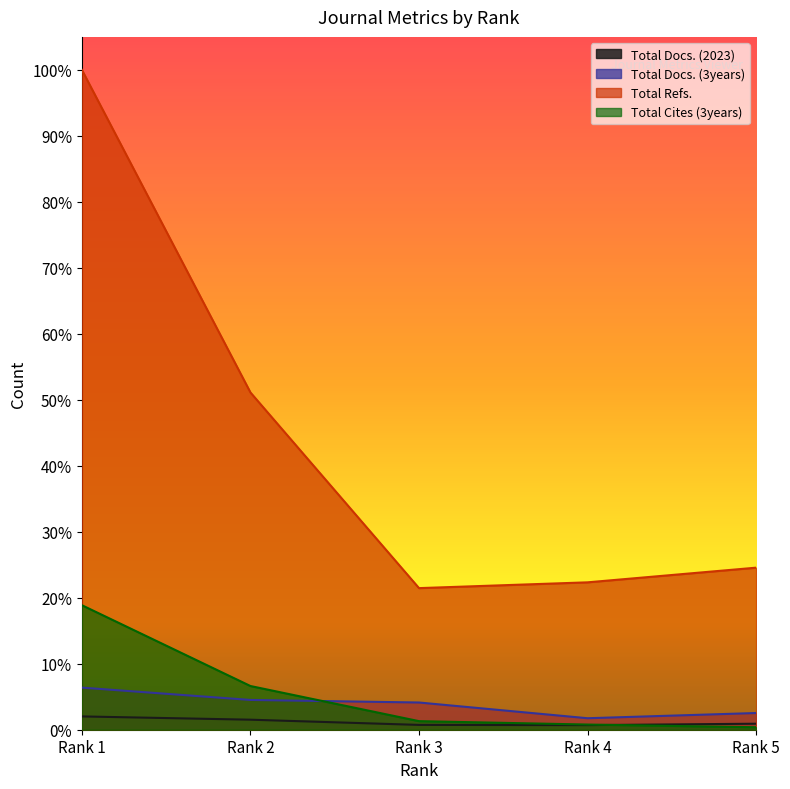

True or false: Total Docs. (2023) has more than 0 interior local peaks.

False